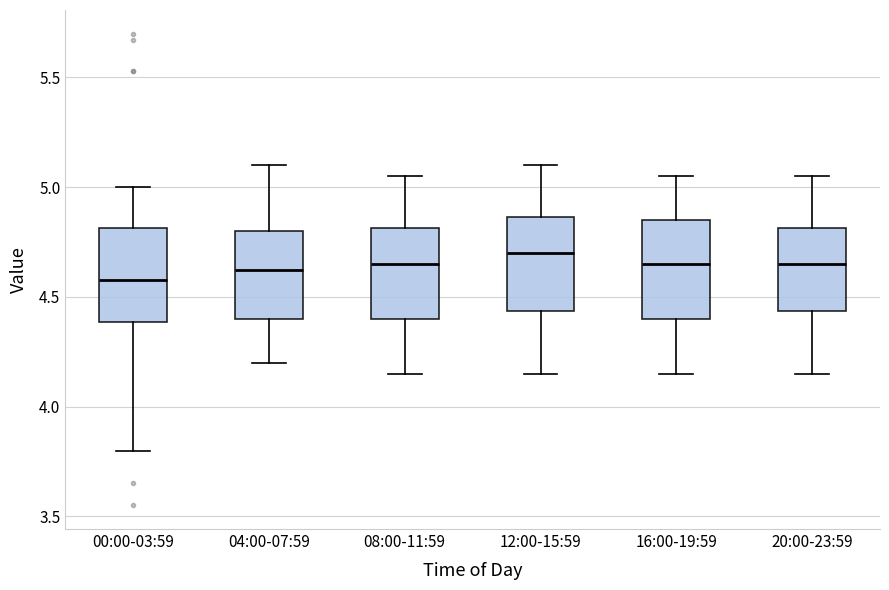

Where is the upper edge of the box for 00:00-03:59 on the y-axis? The values are not printed on the chart, so give them approximately, as read against the axis.

4.80